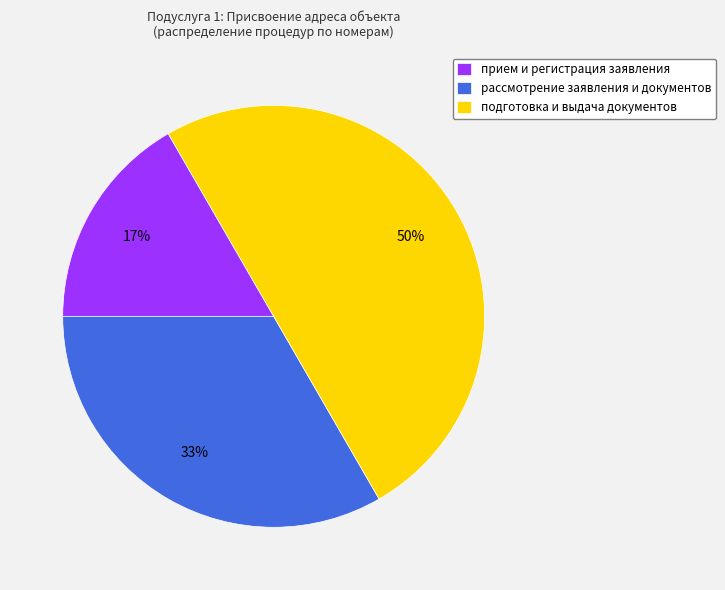

Is the sum of рассмотрение заявления и документов and подготовка и выдача документов greater than half?

Yes